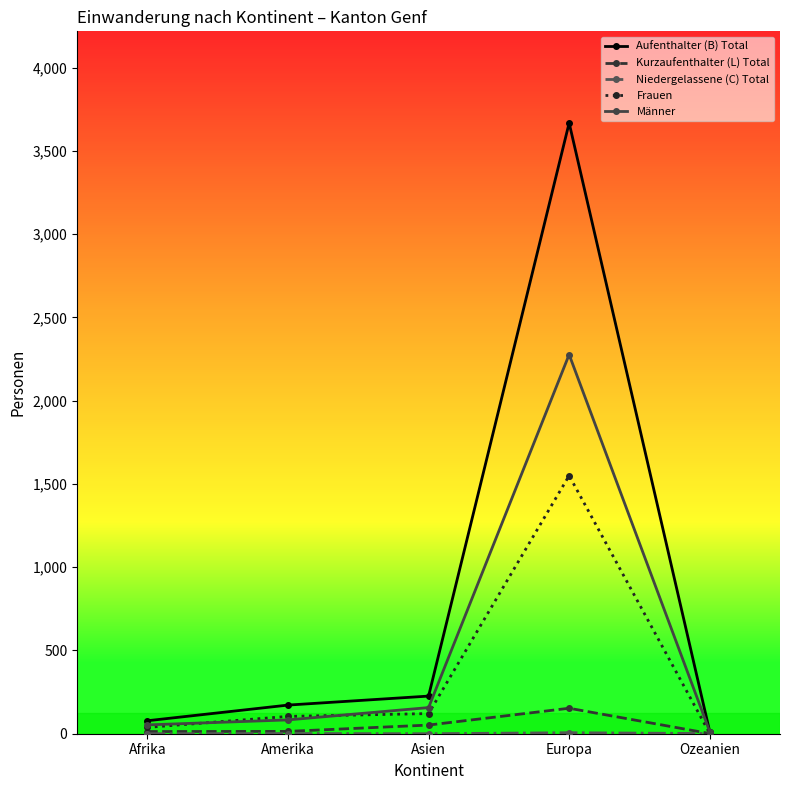

At which label does Männer reach its peak?

Europa